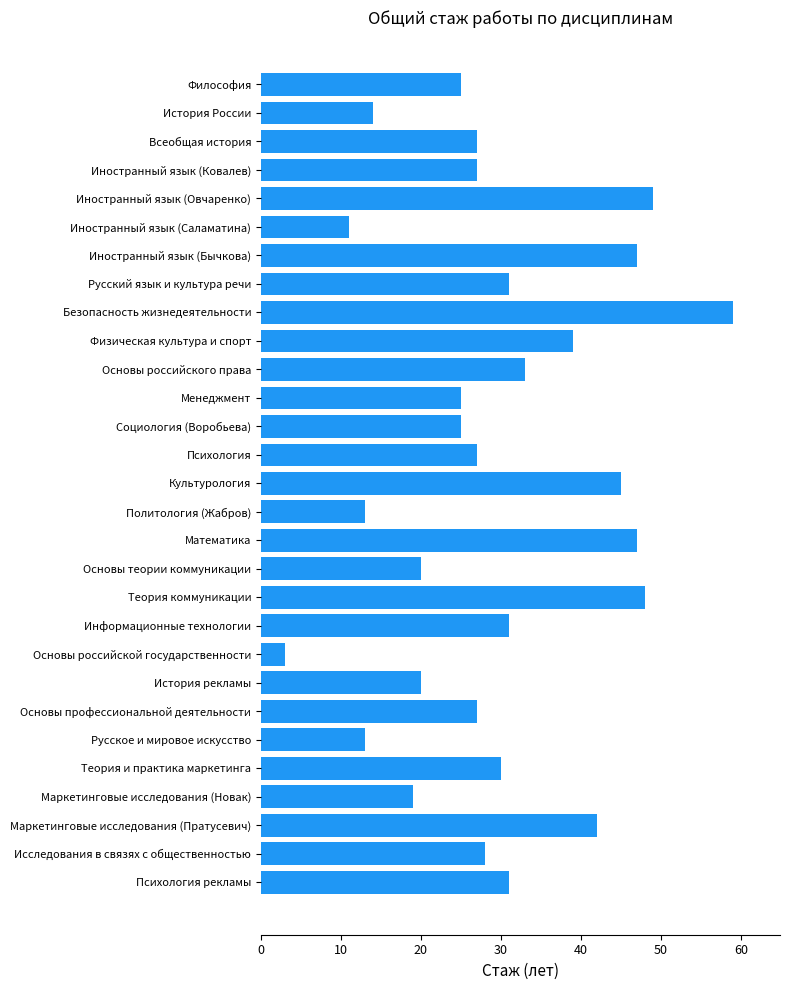

Approximately how many times larger is the value at Исследования в связях с общественностью compared to Культурология?

0.6